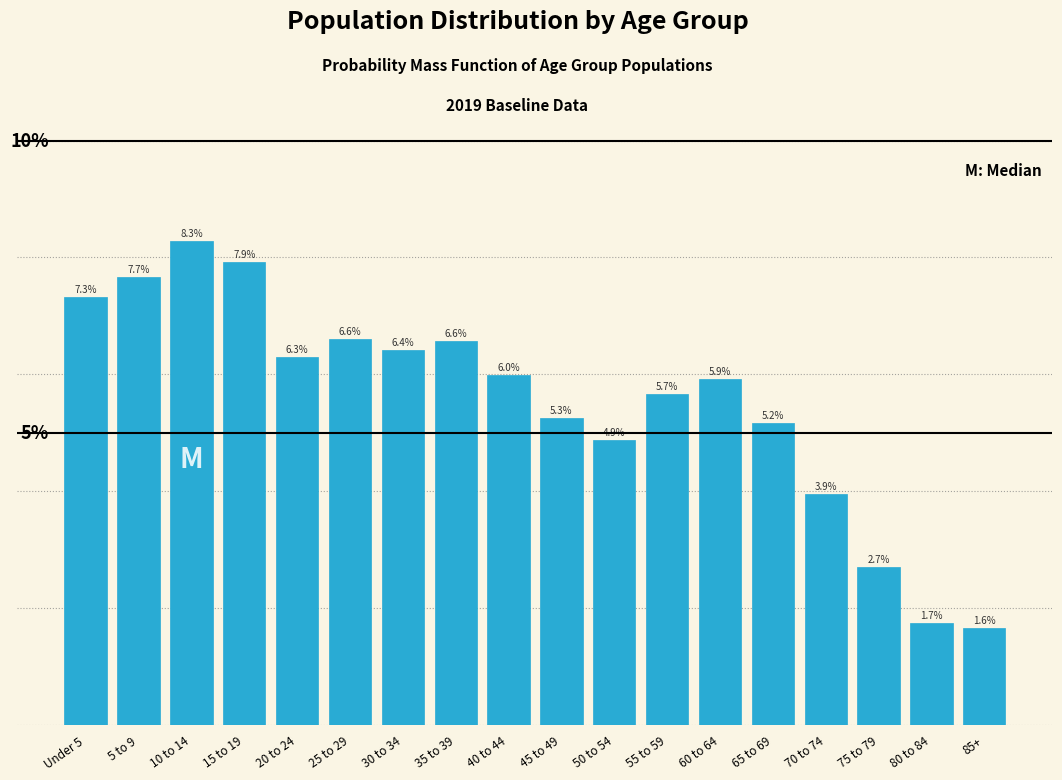

Where is the data nearest to the value 4?

70 to 74